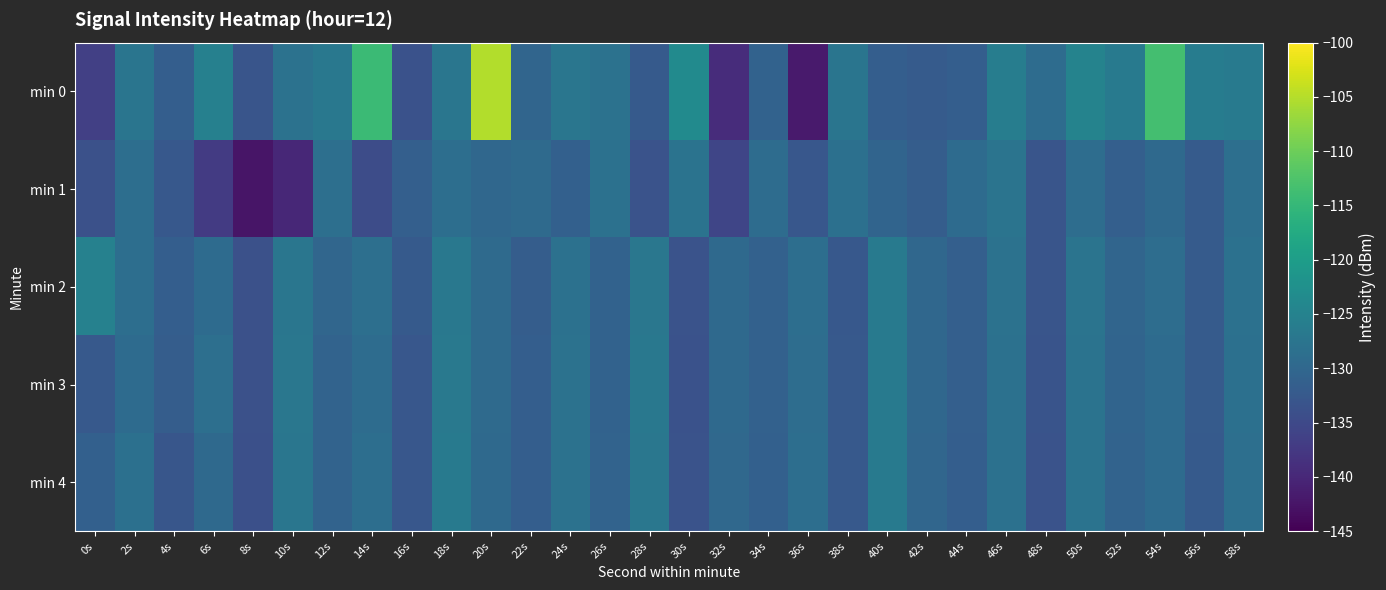

Reading left to right, extract all data points from this chart.

min 0: 0s=-136.5	2s=-127.5	4s=-131.6	6s=-125.3	8s=-133.1	10s=-128.1	12s=-127.0	14s=-114.3	16s=-133.7	18s=-127.3	20s=-105.2	22s=-130.3	24s=-127.3	26s=-128.1	28s=-132.3	30s=-123.5	32s=-139.3	34s=-130.8	36s=-141.8	38s=-127.6	40s=-131.5	42s=-132.1	44s=-131.6	46s=-126.0	48s=-129.2	50s=-124.9	52s=-126.6	54s=-113.4	56s=-126.1	58s=-126.7
min 1: 0s=-133.8	2s=-128.8	4s=-132.6	6s=-137.1	8s=-142.5	10s=-140.0	12s=-128.6	14s=-134.6	16s=-131.4	18s=-128.8	20s=-130.0	22s=-129.5	24s=-131.2	26s=-128.3	28s=-133.4	30s=-127.8	32s=-135.6	34s=-129.1	36s=-132.7	38s=-128.4	40s=-130.5	42s=-131.8	44s=-129.3	46s=-127.6	48s=-133.1	50s=-128.9	52s=-131.4	54s=-129.7	56s=-132.0	58s=-128.5
min 2: 0s=-125.3	2s=-128.7	4s=-131.5	6s=-129.2	8s=-133.8	10s=-127.4	12s=-130.1	14s=-128.6	16s=-132.3	18s=-126.9	20s=-129.4	22s=-131.7	24s=-128.2	26s=-130.8	28s=-127.1	30s=-133.5	32s=-129.6	34s=-131.0	36s=-128.8	38s=-132.6	40s=-126.5	42s=-129.9	44s=-131.3	46s=-128.0	48s=-133.2	50s=-127.7	52s=-130.4	54s=-129.0	56s=-132.1	58s=-128.3
min 3: 0s=-132.4	2s=-129.3	4s=-131.8	6s=-128.5	8s=-133.9	10s=-127.2	12s=-130.6	14s=-129.1	16s=-132.7	18s=-126.8	20s=-129.5	22s=-131.6	24s=-128.1	26s=-130.9	28s=-127.0	30s=-133.6	32s=-129.7	34s=-131.1	36s=-128.9	38s=-132.5	40s=-126.6	42s=-130.0	44s=-131.4	46s=-128.2	48s=-133.3	50s=-127.8	52s=-130.5	54s=-129.2	56s=-132.0	58s=-128.4
min 4: 0s=-131.2	2s=-128.4	4s=-132.9	6s=-129.6	8s=-134.1	10s=-127.3	12s=-130.7	14s=-128.8	16s=-132.8	18s=-126.7	20s=-129.6	22s=-131.5	24s=-128.0	26s=-130.7	28s=-127.2	30s=-133.4	32s=-129.8	34s=-131.2	36s=-128.7	38s=-132.4	40s=-126.7	42s=-130.1	44s=-131.5	46s=-128.3	48s=-133.4	50s=-127.9	52s=-130.6	54s=-129.3	56s=-132.2	58s=-128.5